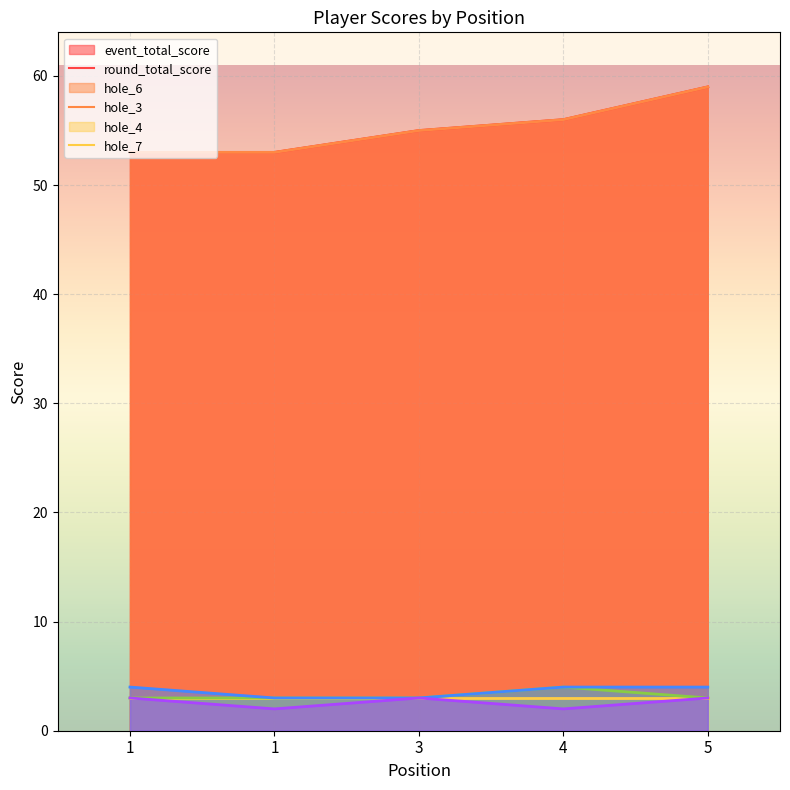

At which category is the sum across all series the highest?

5